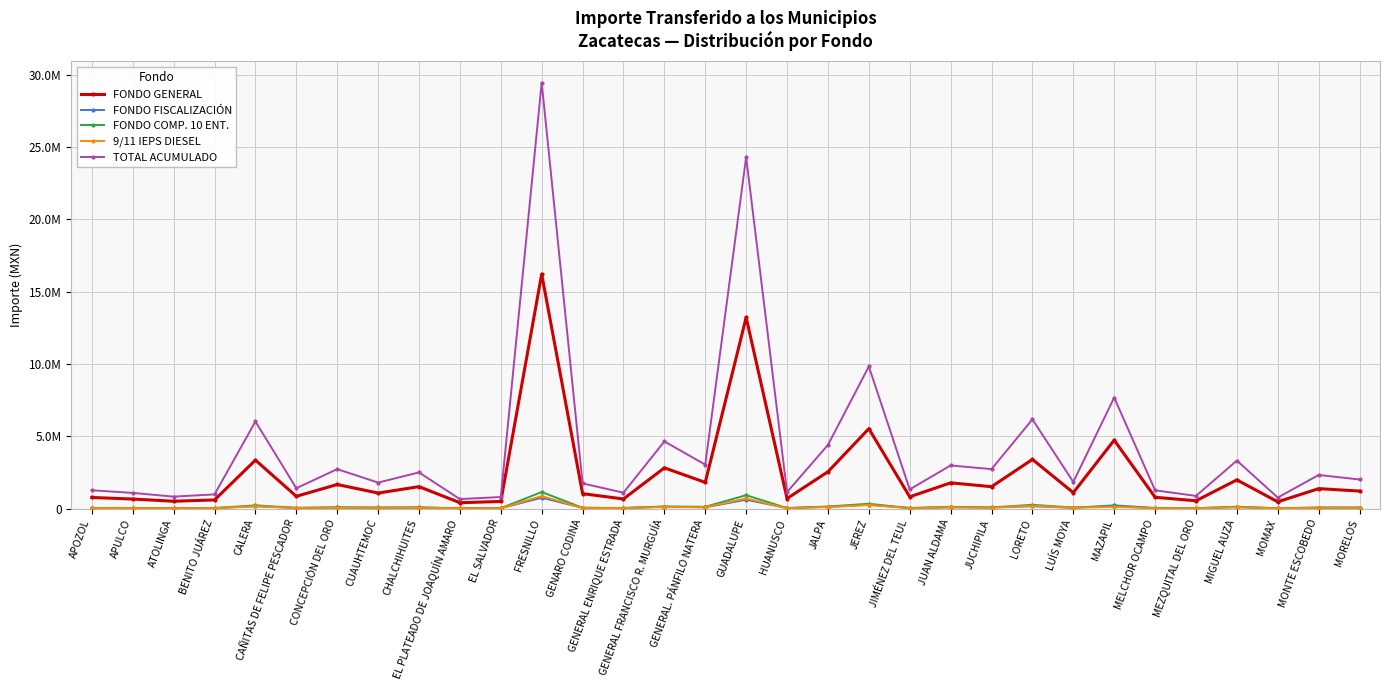

Reading left to right, transcribe all the data shown in this chart.

FONDO GENERAL: 763497	654204	503184	592249	3348767	843816	1661171	1068458	1513130	400240	487591	16216702	1026340	659733	2812257	1805882	13221331	690411	2541767	5522028	809898	1775378	1509727	3395104	1096798	4728801	776736	534626	1979798	463298	1374246	1206811
FONDO FISCALIZACIÓN: 34997	29987	23065	27147	153499	38678	76144	48975	69358	18346	22350	743332	47045	30240	128907	82777	606032	31647	116508	253115	37124	81379	69202	155623	50274	216756	35604	24506	90749	21236	62992	55317
FONDO COMP. 10 ENT.: 38380	31281	19236	28088	220377	47212	70229	69422	73943	13172	18647	1140039	50637	34858	136073	119126	920874	28824	136429	328796	31382	114614	75131	255815	68744	156847	24454	19732	123547	17688	58460	67561
9/11 IEPS DIESEL: 28864	23526	14466	21123	165736	35506	52816	52209	55609	9906	14023	857373	38082	26215	102334	89589	692549	21677	102602	247273	23601	86197	56503	192388	51699	117958	18390	14839	92914	13303	43965	50810
TOTAL ACUMULADO: 1261974	1078512	821091	975968	6020891	1403130	2722464	1793566	2497315	649378	795658	29472851	1737270	1093431	4639059	3034579	24312327	1138069	4394966	9825506	1322322	2978943	2724225	6168100	1836725	7674486	1258289	871160	3314471	755964	2319635	2006803